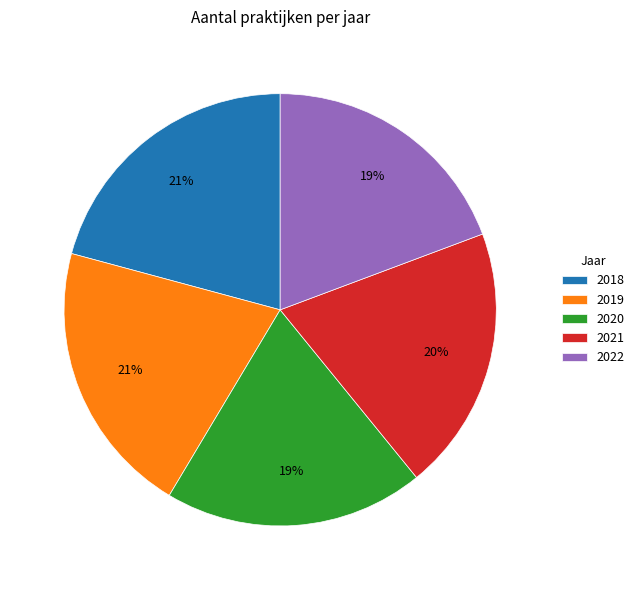

Count the number of slices in the pie.

5